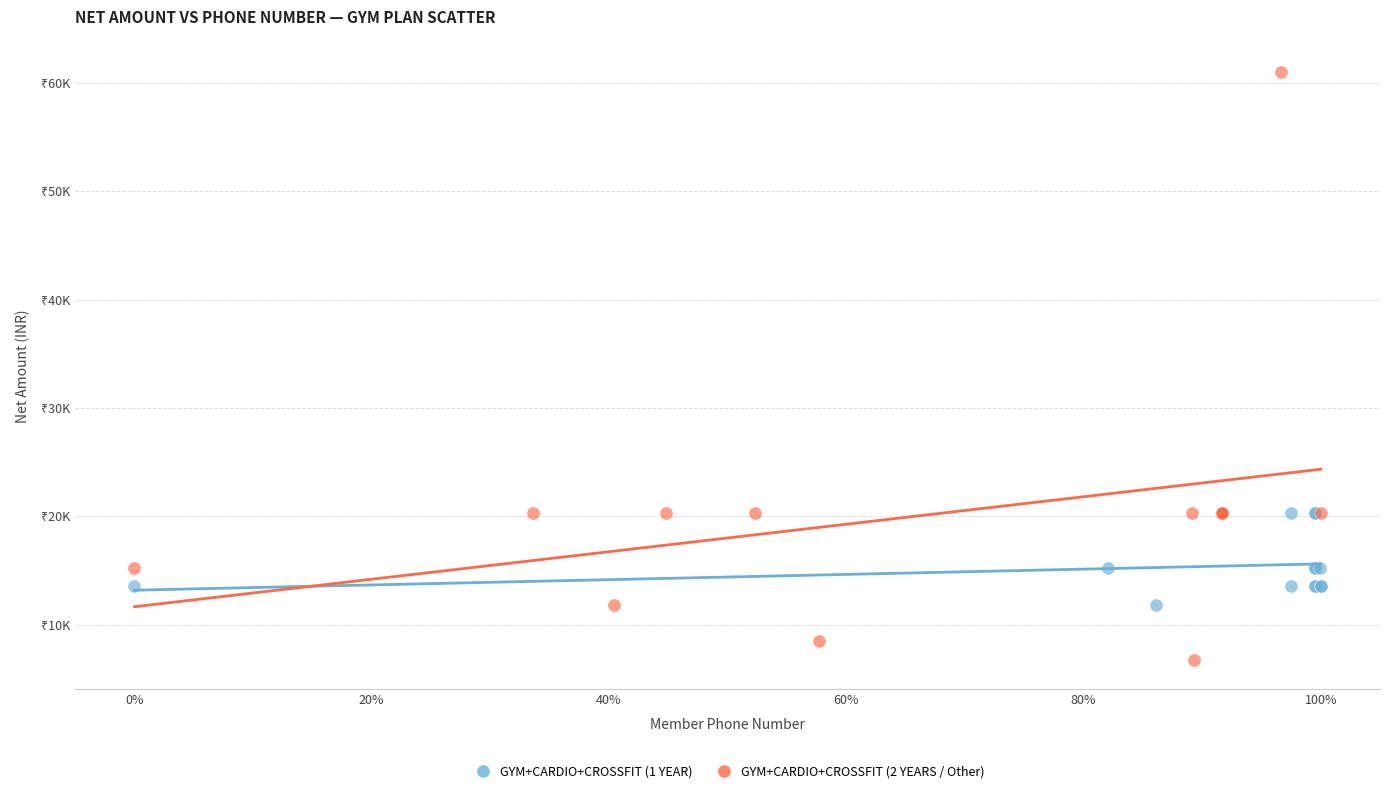

What are all the series names shown in the legend?

GYM+CARDIO+CROSSFIT (1 YEAR), GYM+CARDIO+CROSSFIT (2 YEARS / Other)